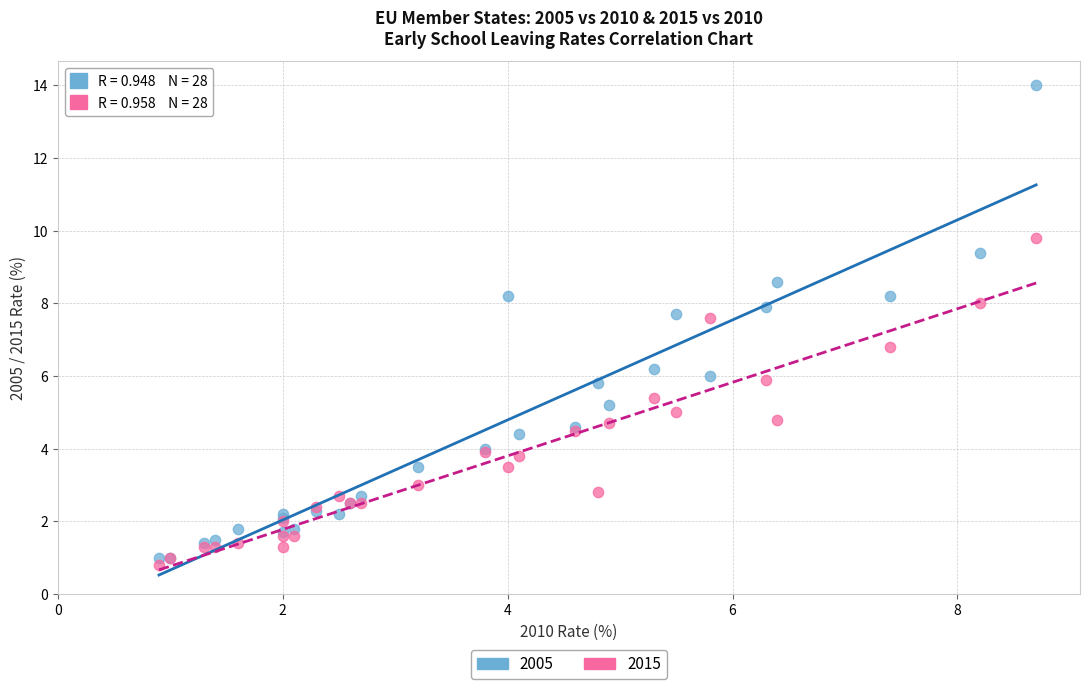

Which series has the largest Y range (max minus min)?

2005